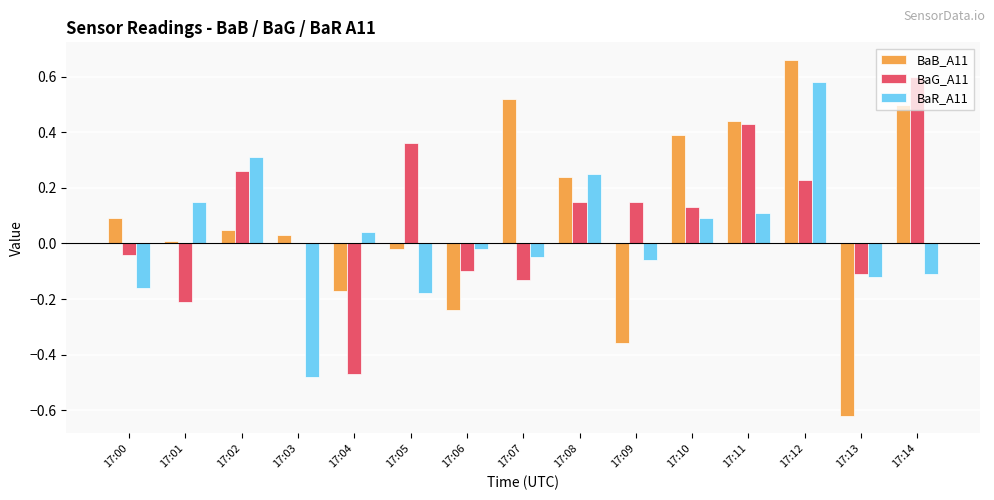

Which series changed the most between 17:07 and 17:12?

BaR_A11